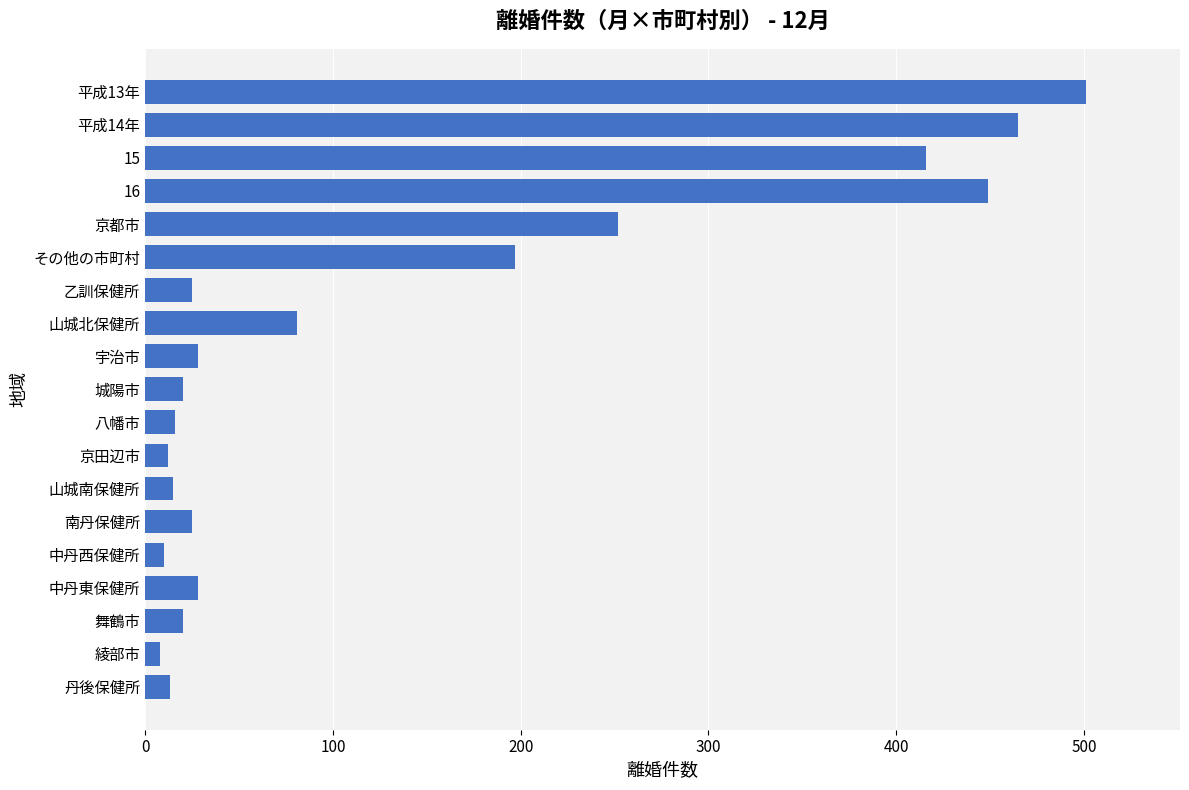

The chart shows a value of 232 at 16. True or false?

False